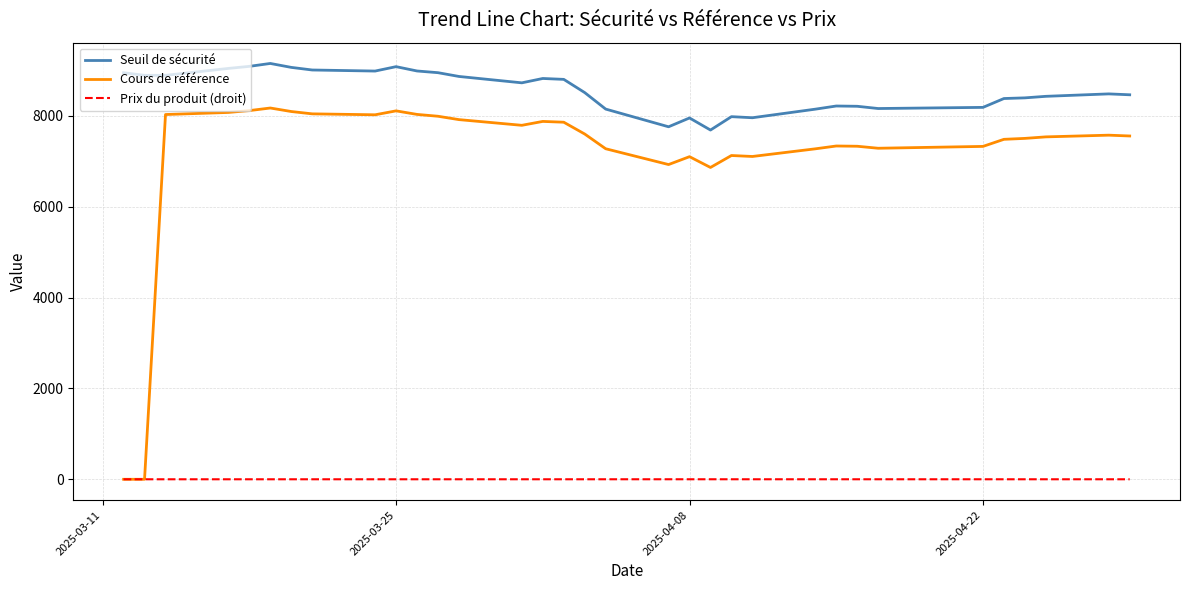

What is the average value of the Prix du produit (droit) series?

0.3